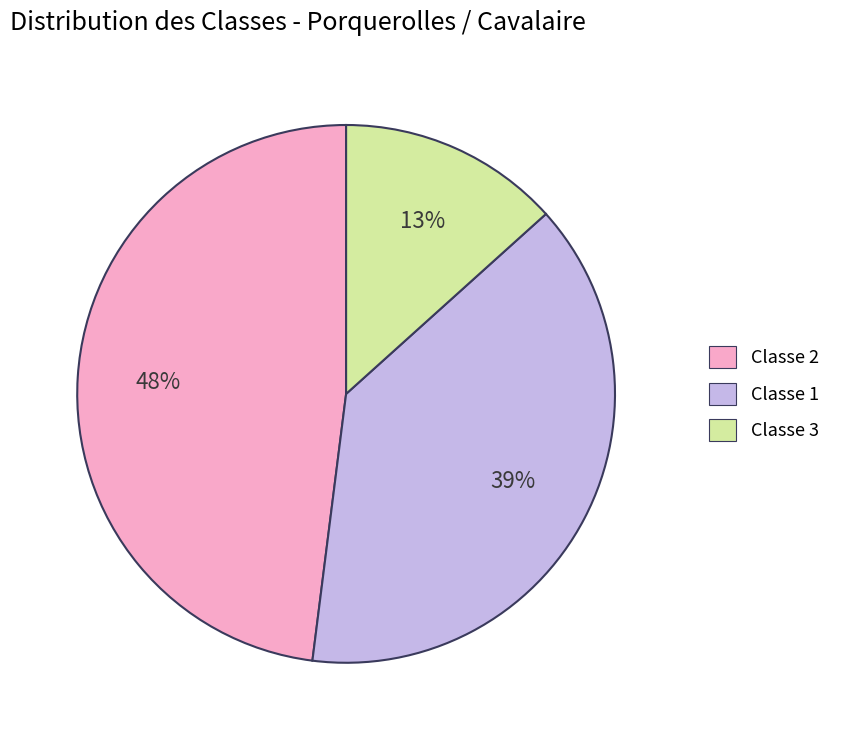

Rank the categories by value from lowest to highest.

Classe 3, Classe 1, Classe 2